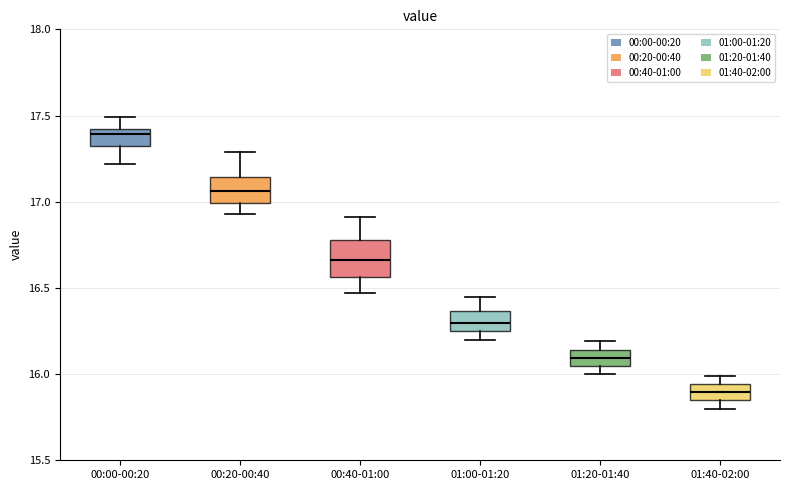

Reading left to right, read every box against the y-axis: the position of its median line, the range the box covers, and the ends of its whiskers. The values are not printed on the chart, so give them approximately, as read against the axis.

00:00-00:20: median 17.40 (just below the box's upper edge), box 17.35 to 17.40, whiskers 17.20 to 17.50
00:20-00:40: median 17.05, box 17.00 to 17.15, whiskers 16.95 to 17.30
00:40-01:00: median 16.65, box 16.55 to 16.80, whiskers 16.45 to 16.90
01:00-01:20: median 16.30, box 16.25 to 16.35, whiskers 16.20 to 16.45
01:20-01:40: median 16.10, box 16.05 to 16.15, whiskers 16.00 to 16.20
01:40-02:00: median 15.90, box 15.85 to 15.95, whiskers 15.80 to 16.00